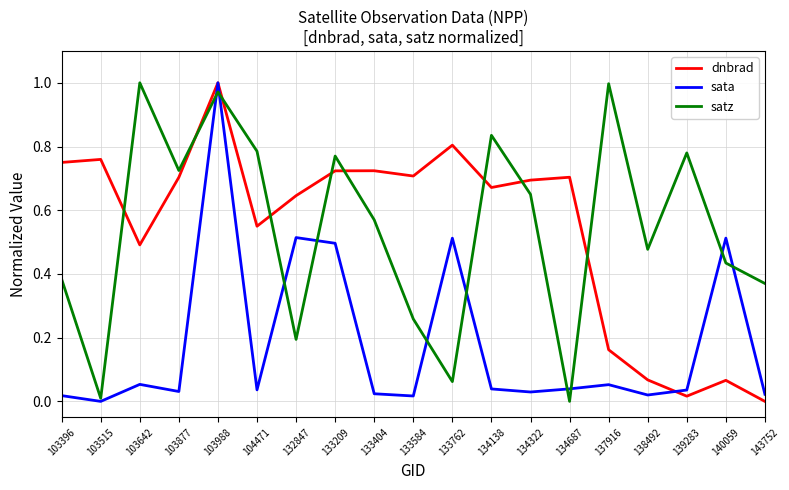

How many lines are shown in the chart?

3